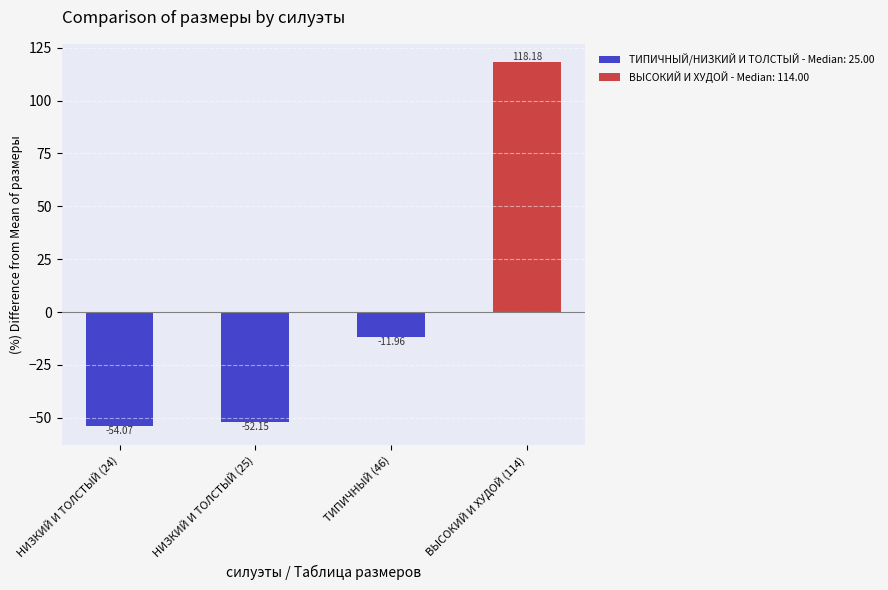

Does the chart contain stacked bars?

No